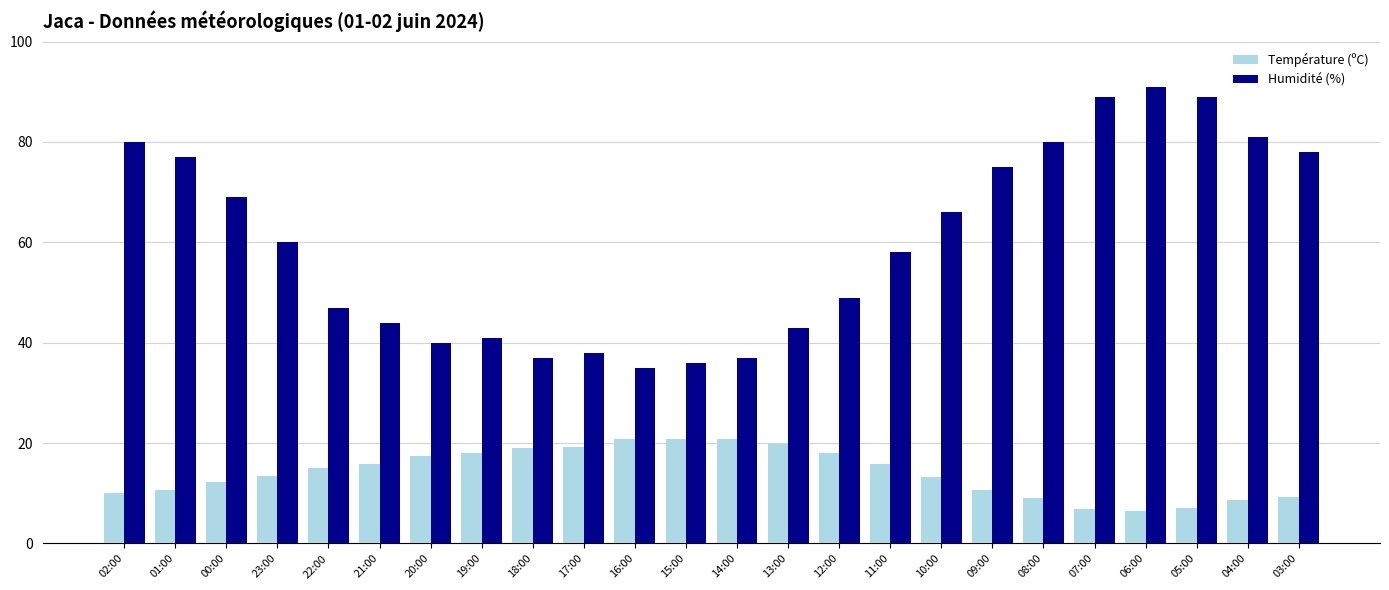

What is the approximate value of Température (ºC) at 02:00?

10.0